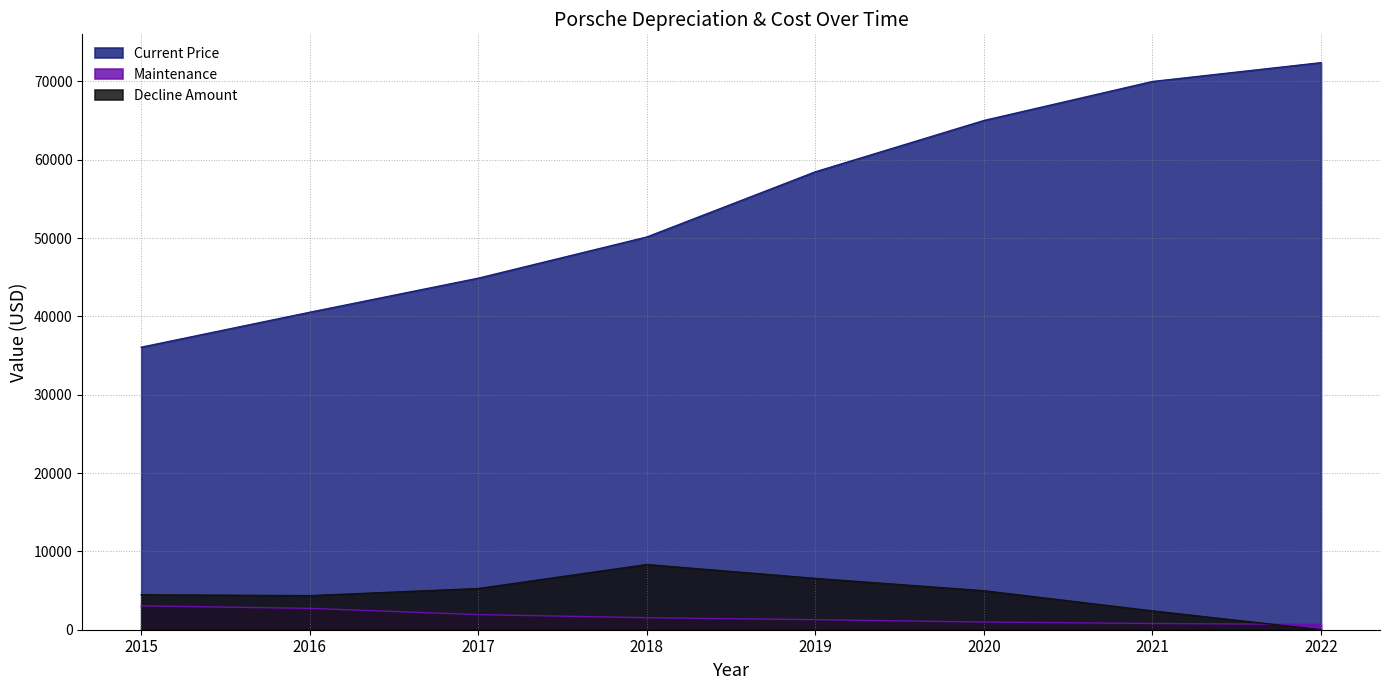

At which label does Maintenance first exceed 1533?

2015